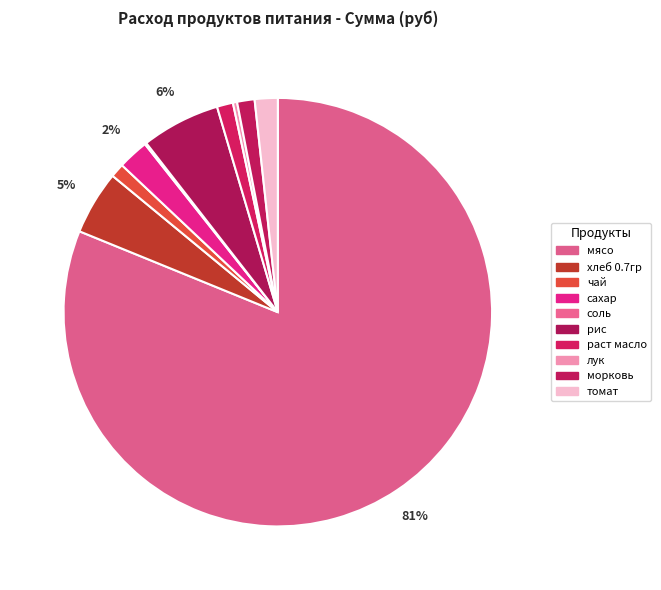

Which slice is the largest?

мясо